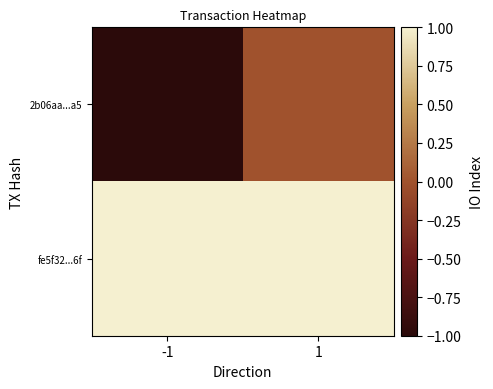

Reading left to right, list all the values displayed in this chart.

2b06aa...a5: -1=-1	1=0
fe5f32...6f: -1=1	1=1